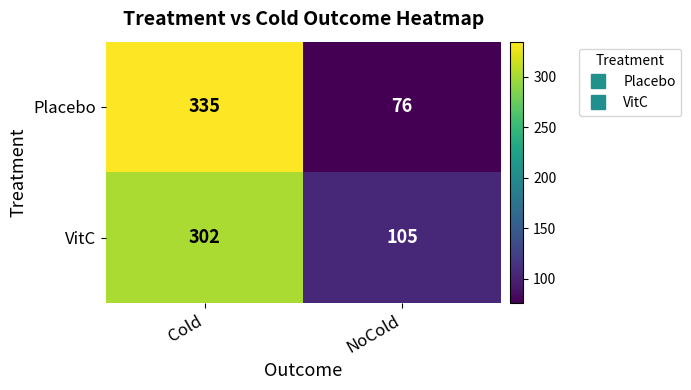

Which category has the lowest value in the VitC series?

NoCold